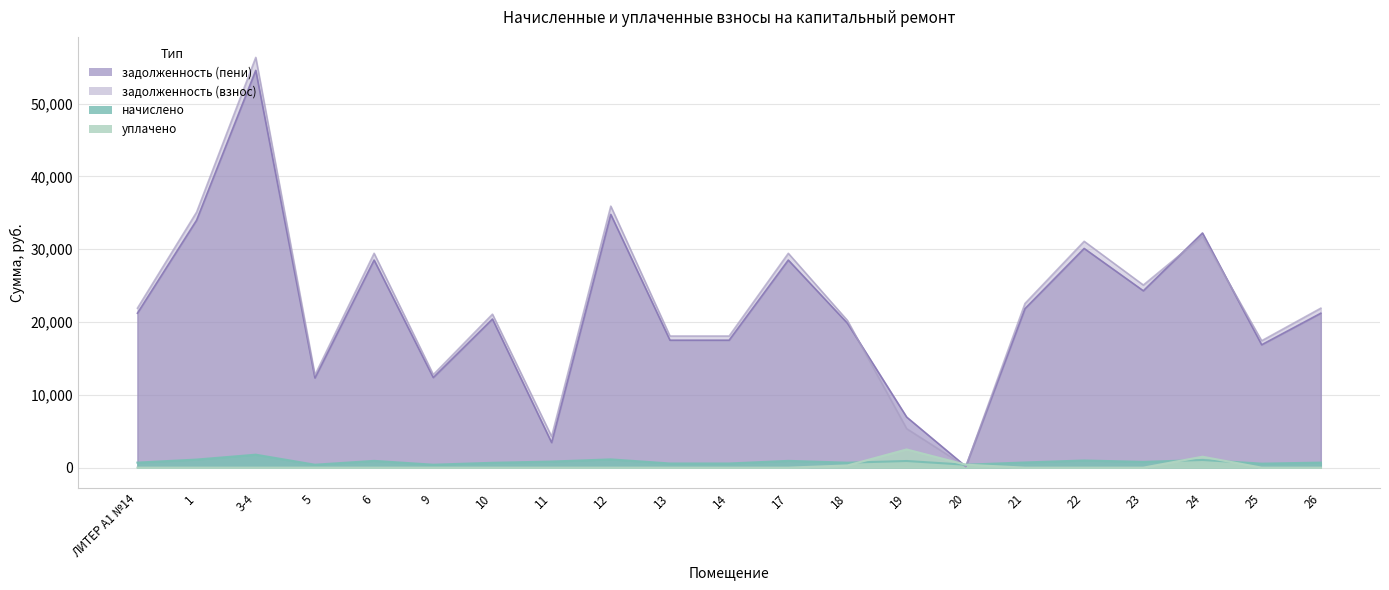

Which series changed the most between 1 and 6?

задолженность (пени)